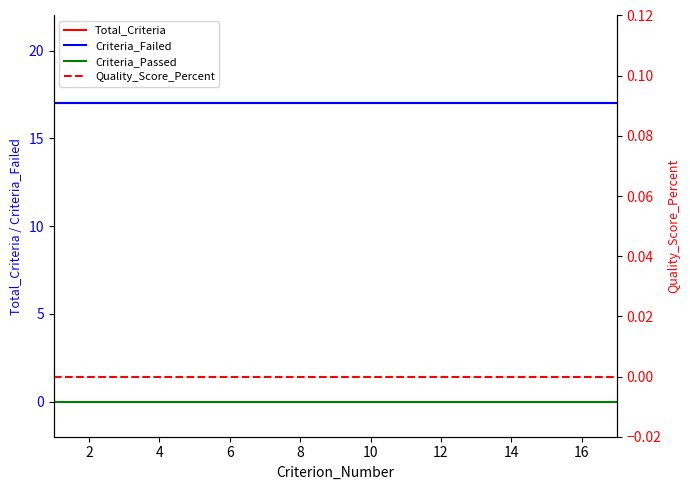

How many lines are shown in the chart?

4